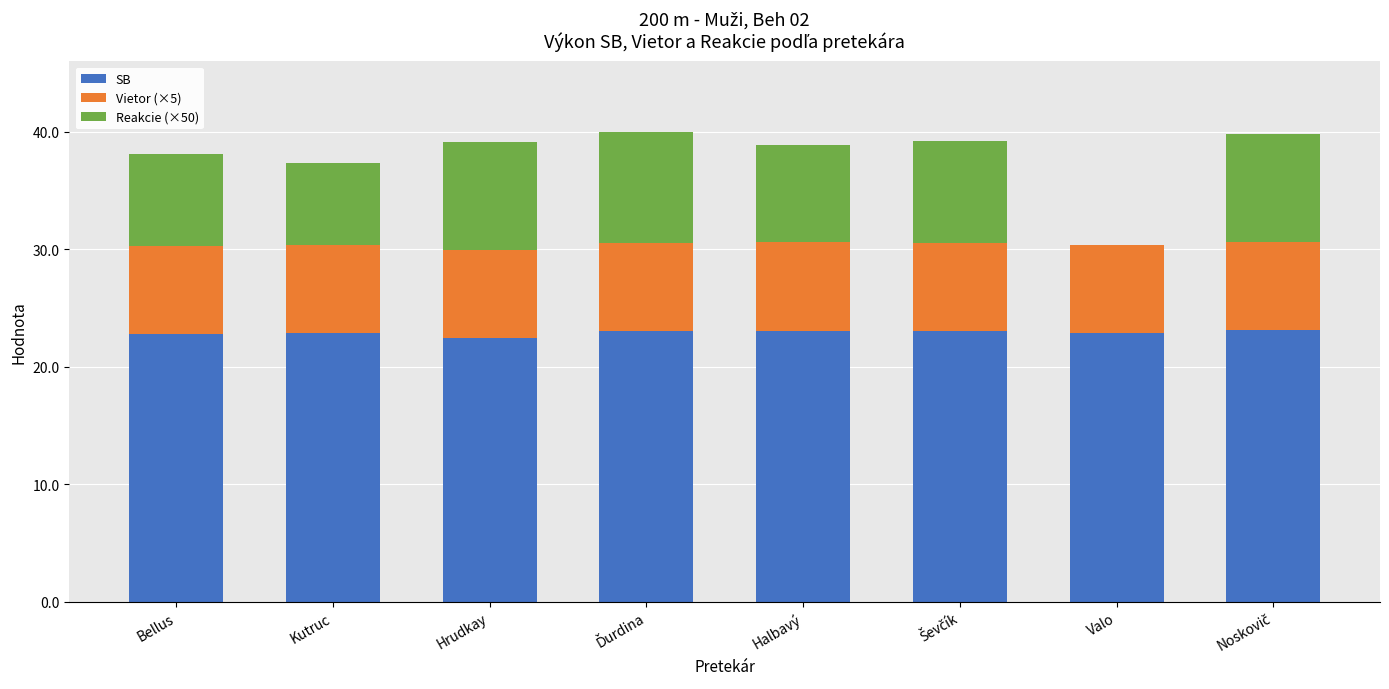

What is the sum of all SB values?

183.2